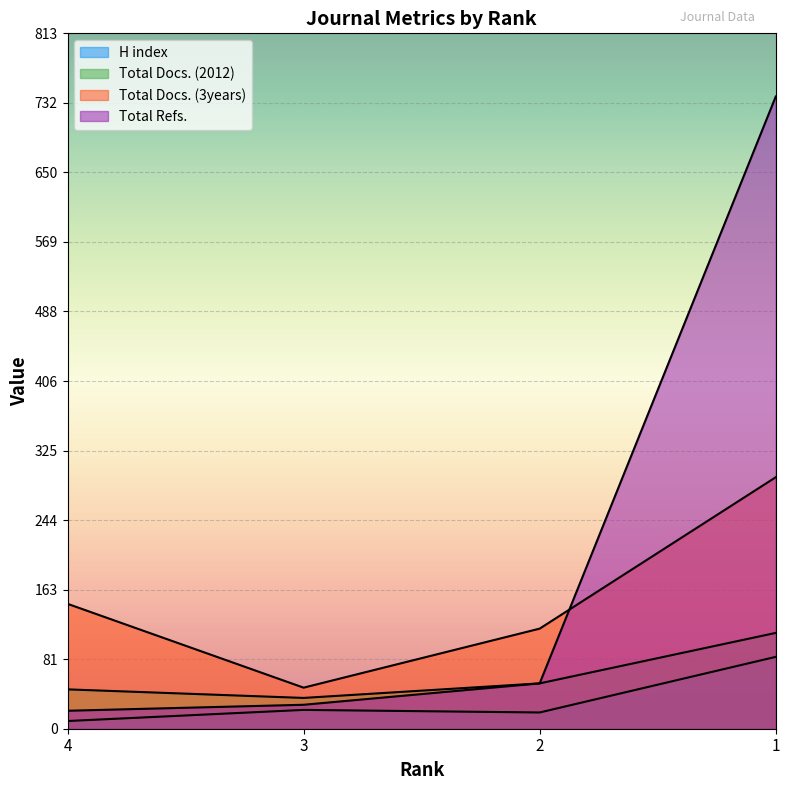

Reading left to right, transcribe all the data shown in this chart.

H index: 4=9	3=22	2=19	1=84
Total Docs. (2012): 4=46	3=36	2=53	1=112
Total Docs. (3years): 4=146	3=48	2=117	1=294
Total Refs.: 4=21	3=28	2=53	1=739